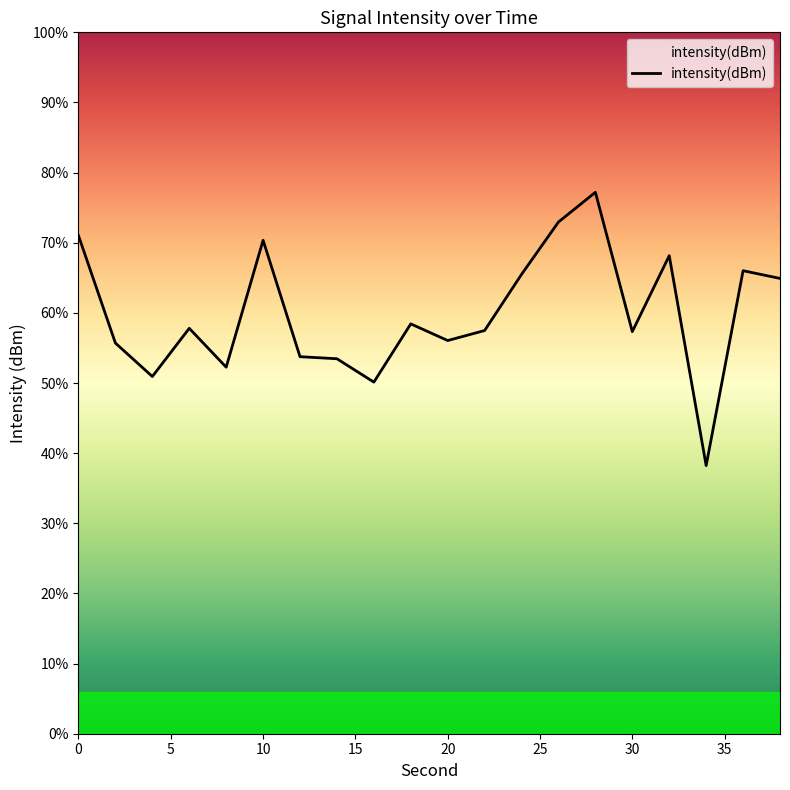

Does the chart have visible grid lines?

No